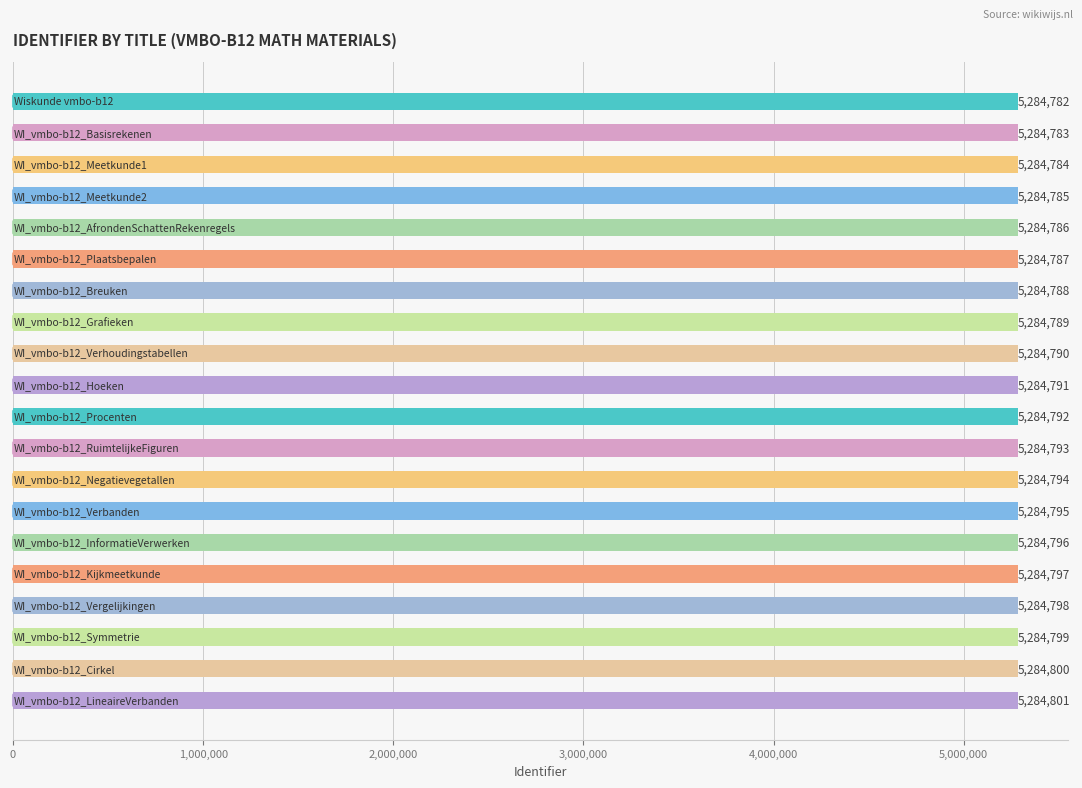

What is the smallest value displayed?

5284782